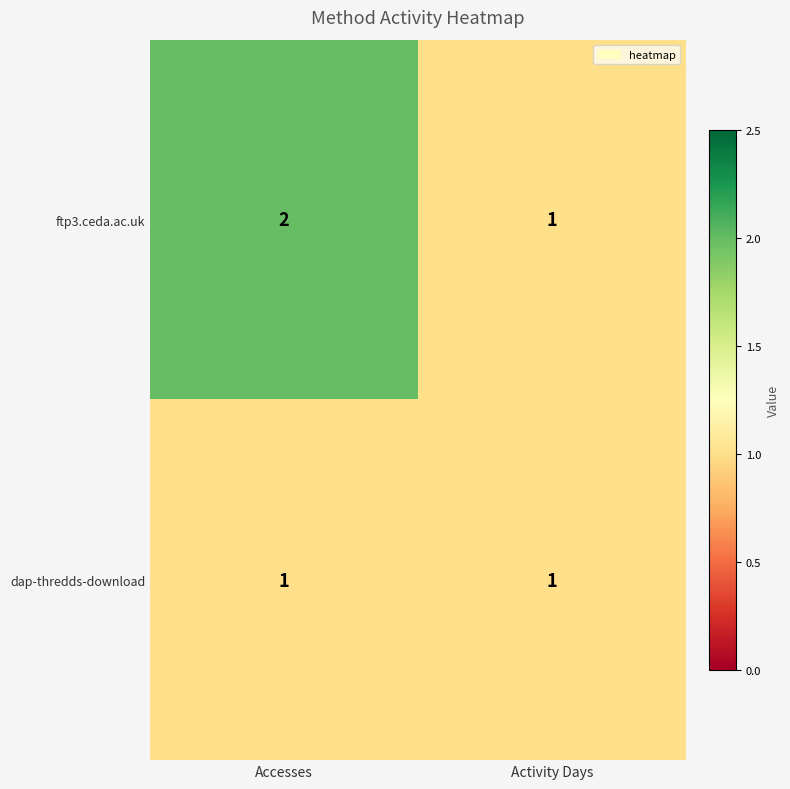

List the series in order of their overall mean, lowest first.

dap-thredds-download, ftp3.ceda.ac.uk